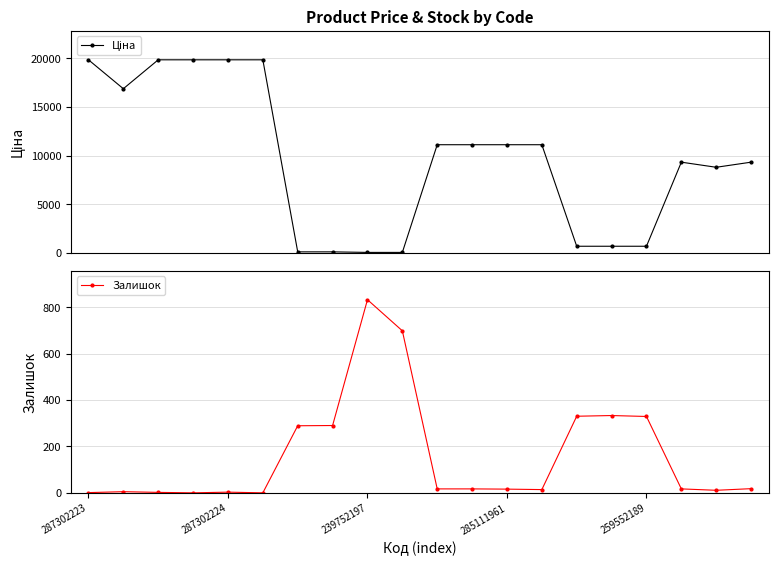

The Залишок series shows 108 at 259552189. True or false?

False